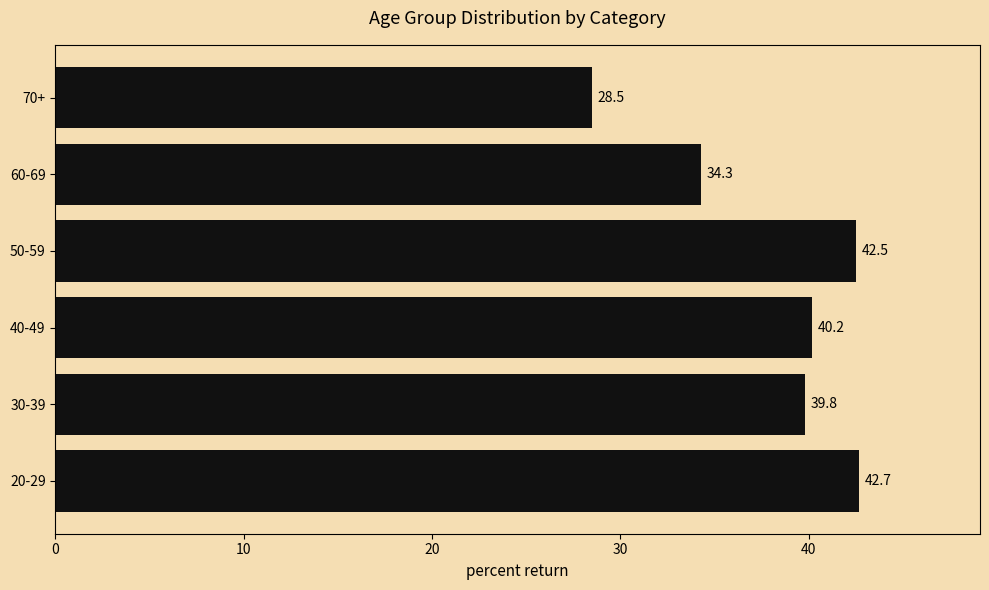

Are the bars grouped side by side (vs. stacked)?

No